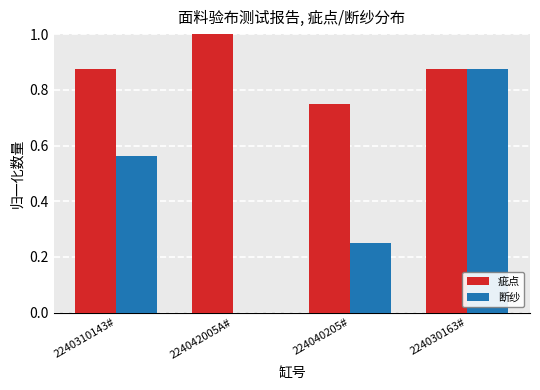

Which series has the largest total across all categories?

疵点